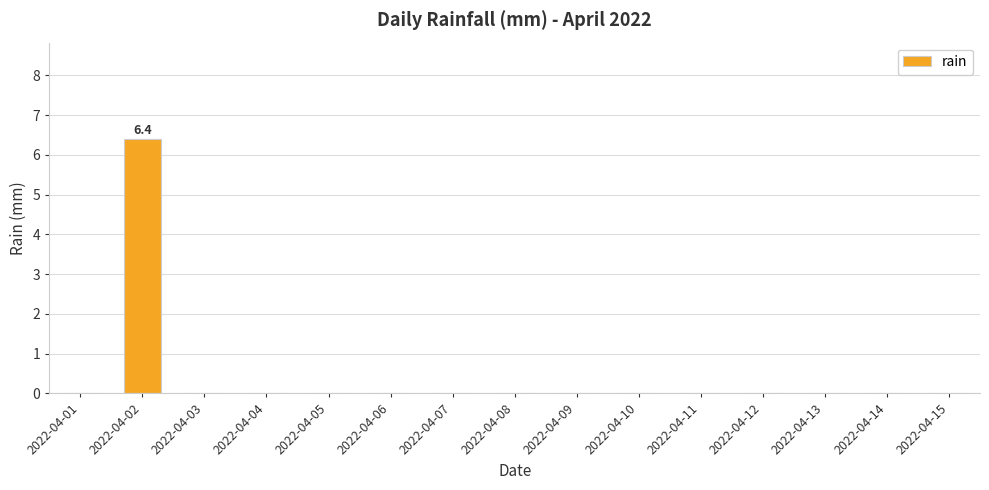

Are the bars horizontal?

No